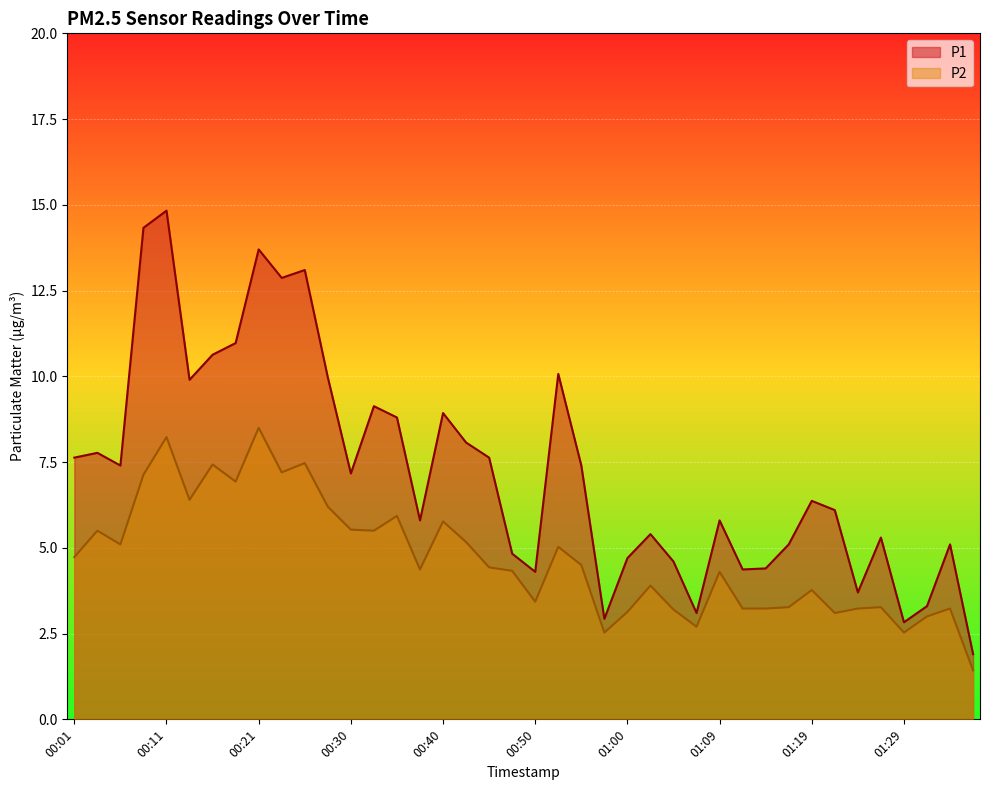

Which series has the largest range (max minus min)?

P1